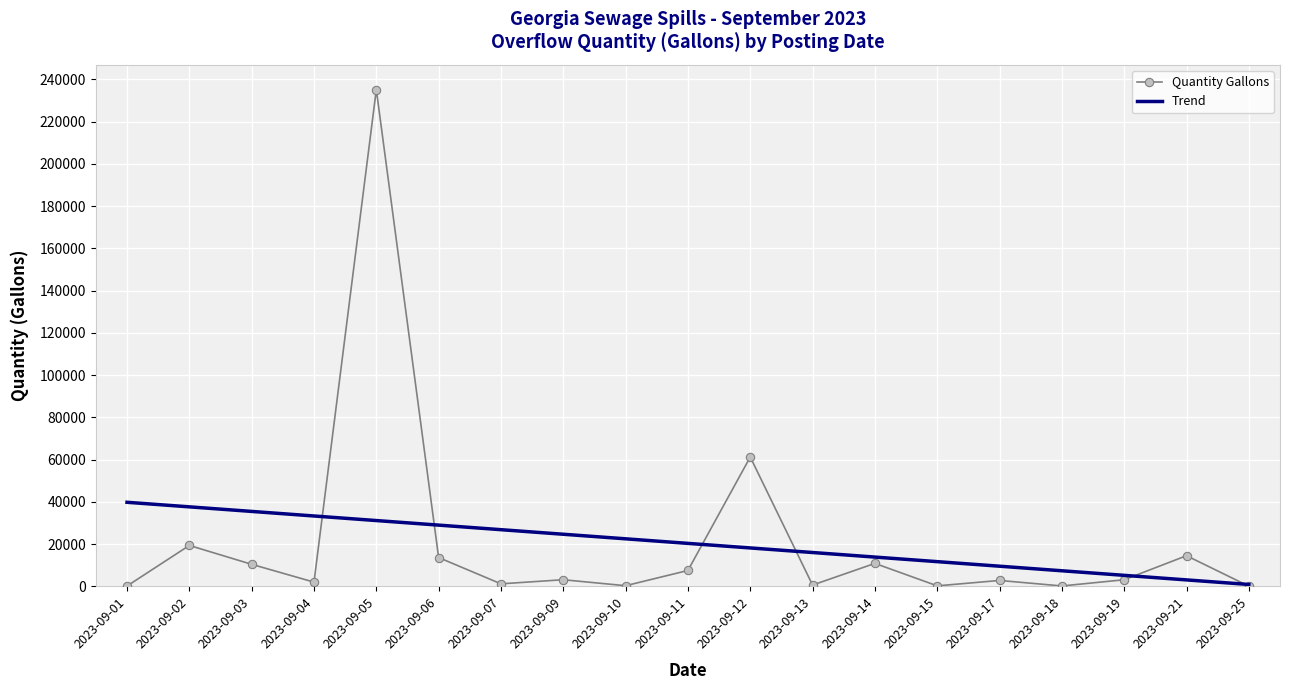

What is the spread (max minus min) of values at 2023-09-03?

25037.0